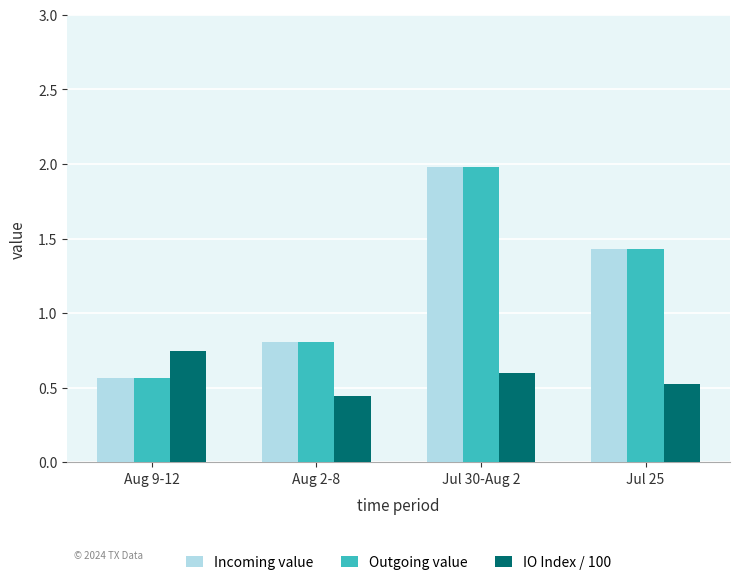

At which category is the sum across all series the highest?

Jul 30-Aug 2